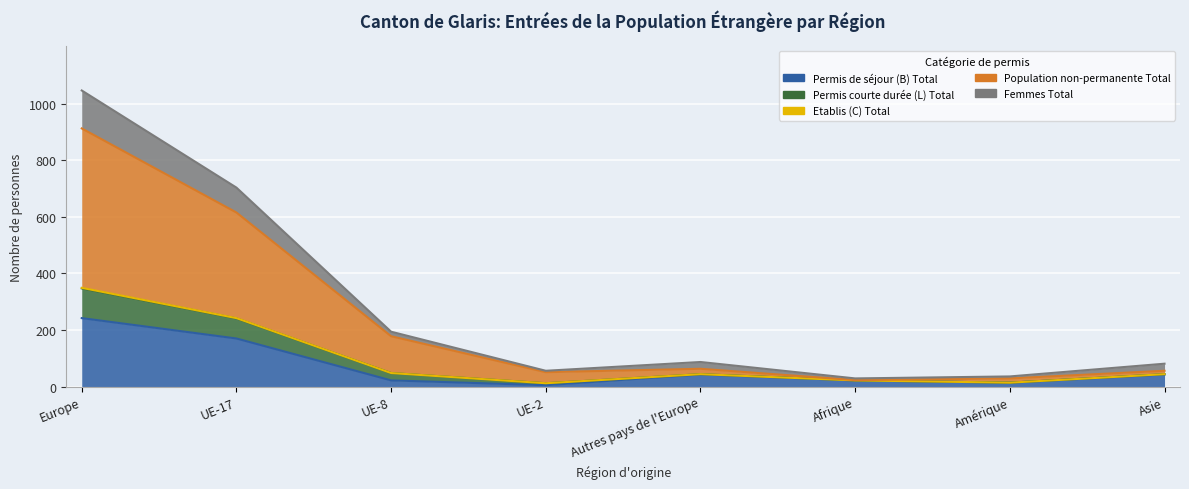

How many data points in Permis de séjour (B) Total are above 43?

2